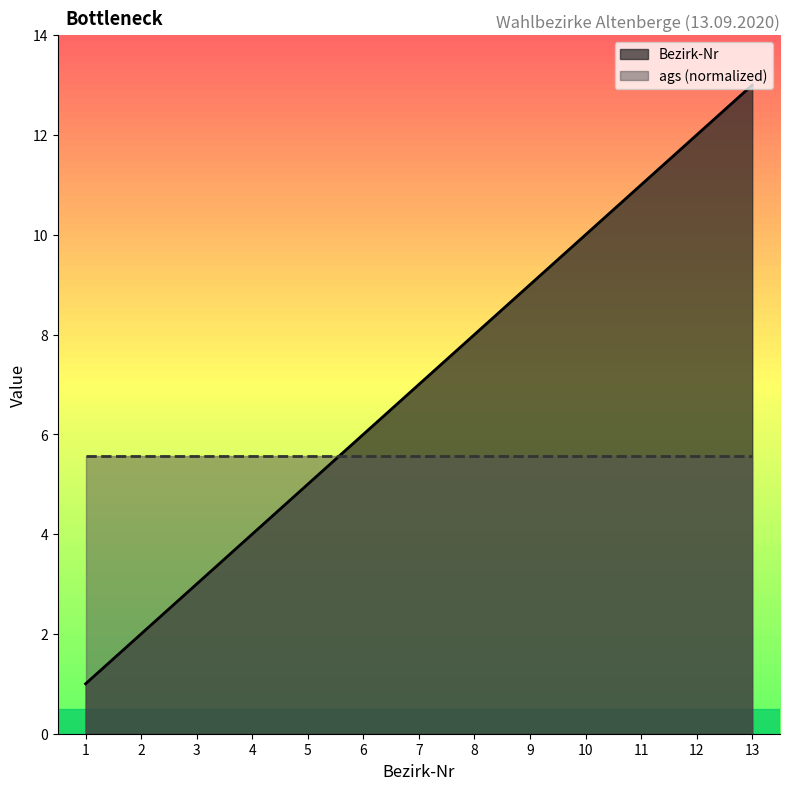

Rank the categories by value from highest to lowest.

13, 12, 11, 10, 9, 8, 7, 6, 5, 4, 3, 2, 1